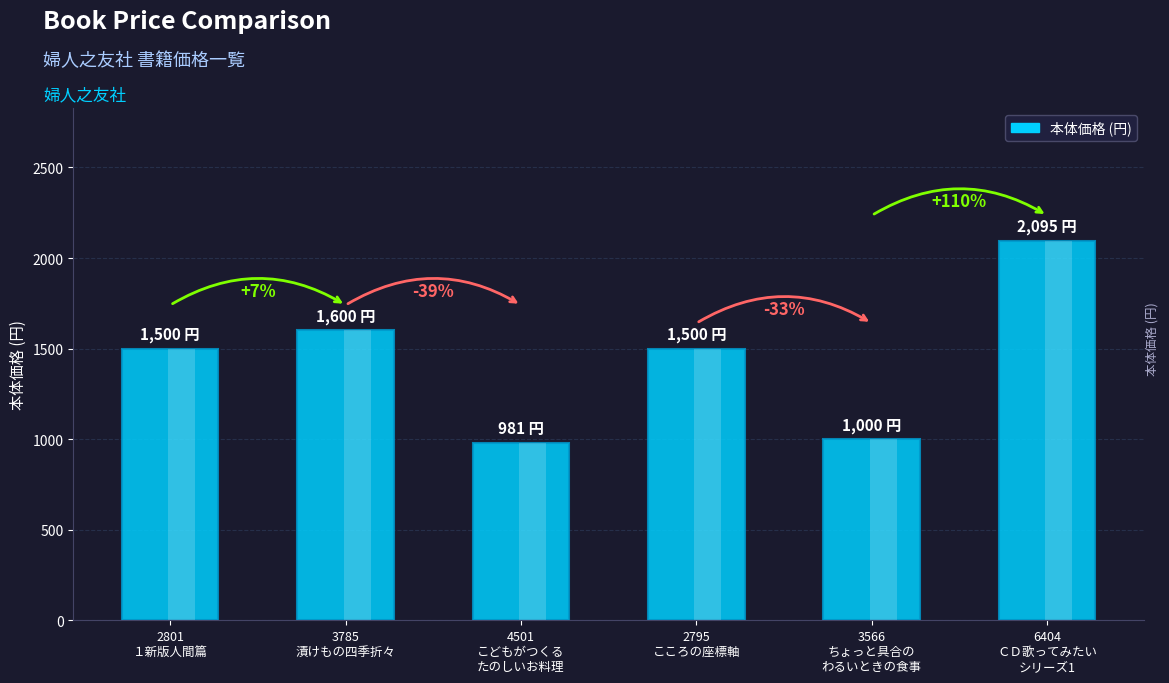

What is the change in value from 2801
１新版人間篇 to 4501
こどもがつくる
たのしいお料理?

-519